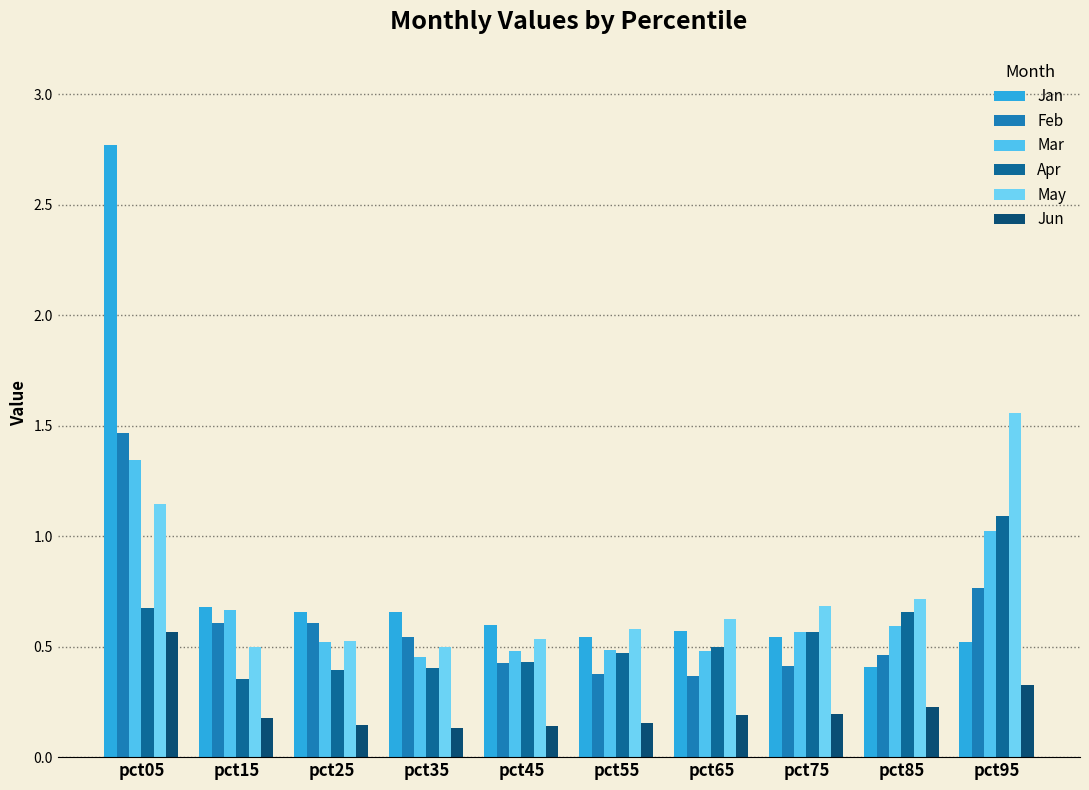

Which series has the largest range (max minus min)?

Jan